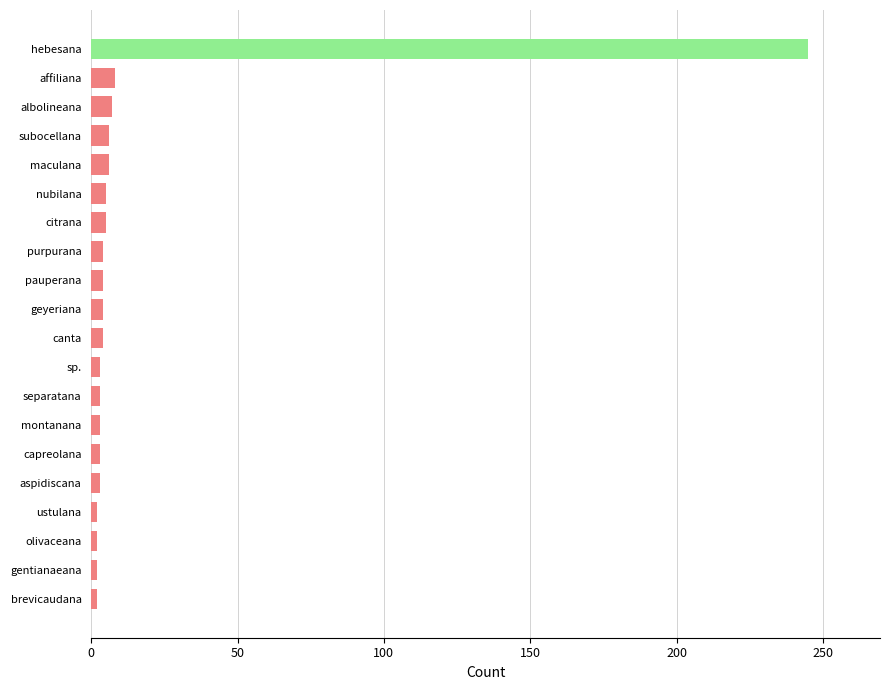

The chart shows a value of 245 at hebesana. True or false?

True